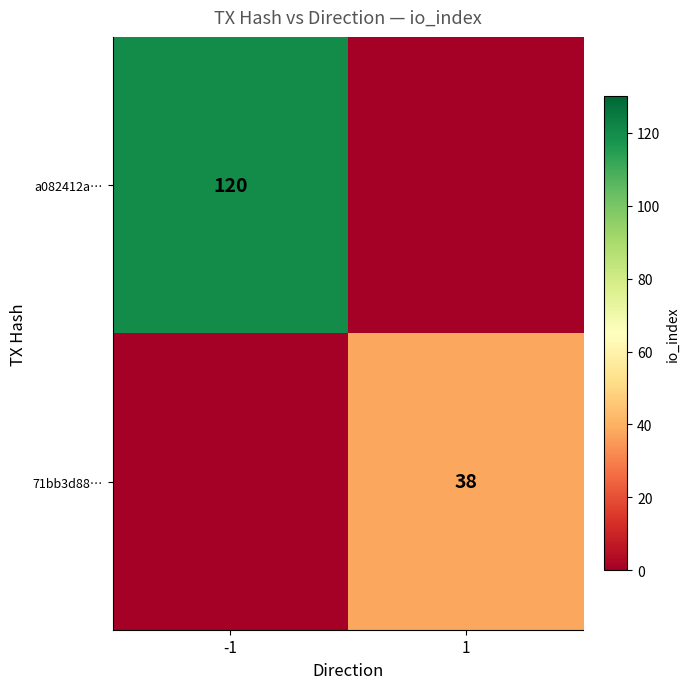

What is the spread (max minus min) of values at -1?

120